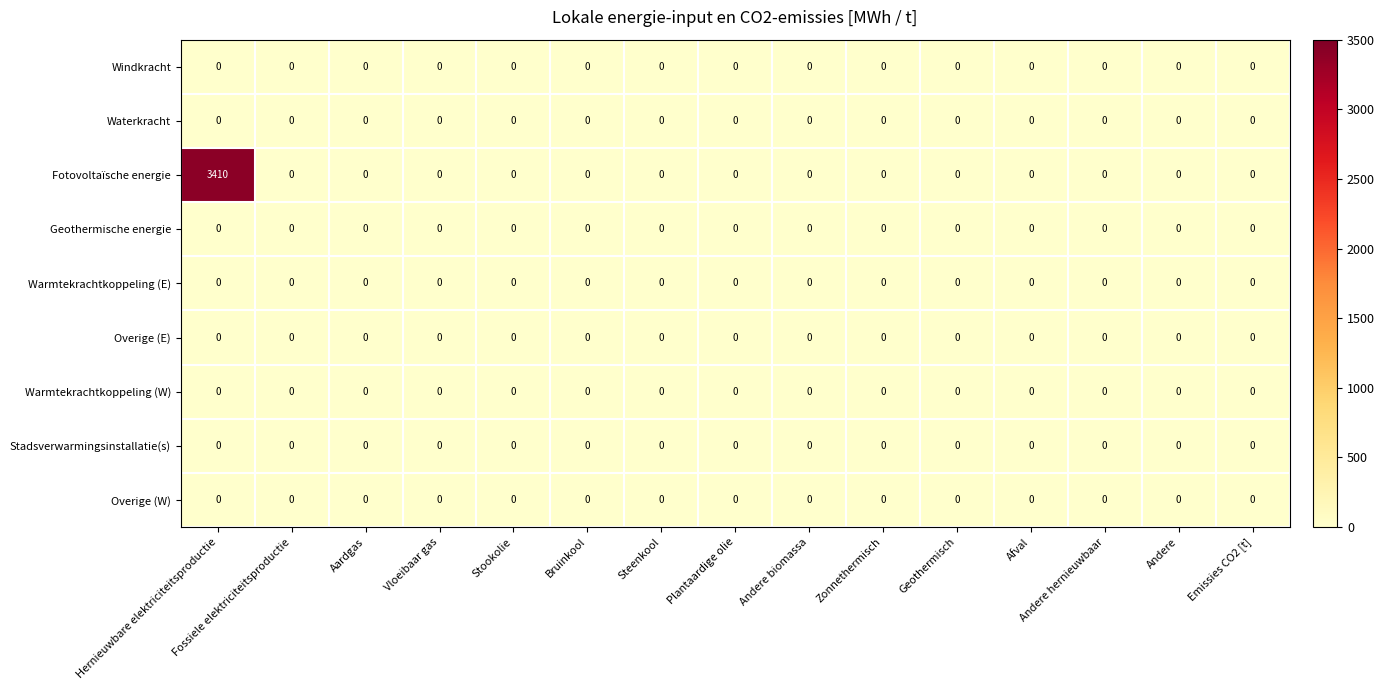

Is it true that Geothermische energie equals 0 at Andere biomassa?

True